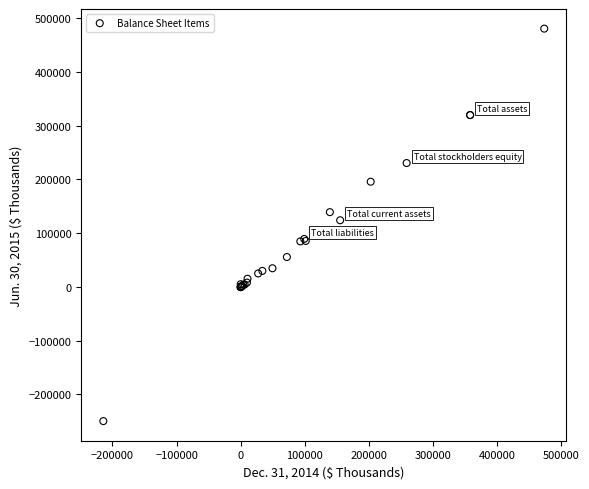

What Y value in the scatter plot is closest to 115344?

123895